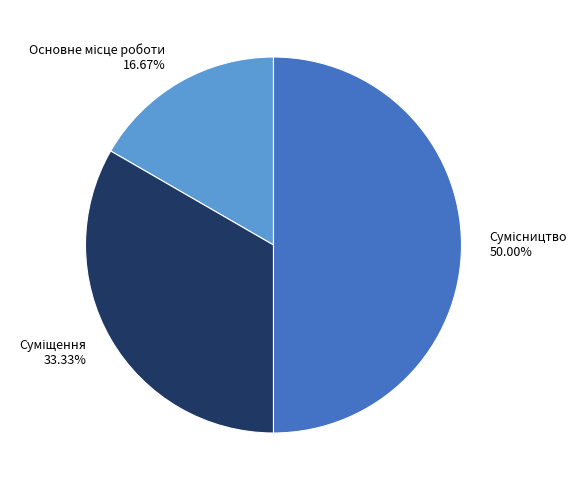

The Сумісництво slice represents 50% of the pie. True or false?

True